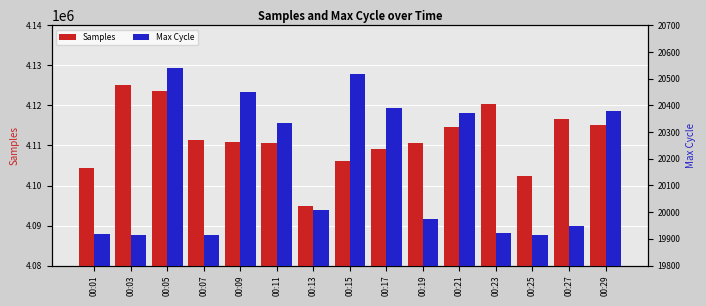

Reading left to right, list all the values displayed in this chart.

Samples: 00:01=4104380	00:03=4125102	00:05=4123723	00:07=4111472	00:09=4110793	00:11=4110598	00:13=4094841	00:15=4106247	00:17=4109027	00:19=4110563	00:21=4114639	00:23=4120387	00:25=4102499	00:27=4116729	00:29=4115079
Max Cycle: 00:01=19920	00:03=19914	00:05=20539	00:07=19915	00:09=20450	00:11=20336	00:13=20008	00:15=20518	00:17=20392	00:19=19976	00:21=20372	00:23=19921	00:25=19914	00:27=19949	00:29=20380